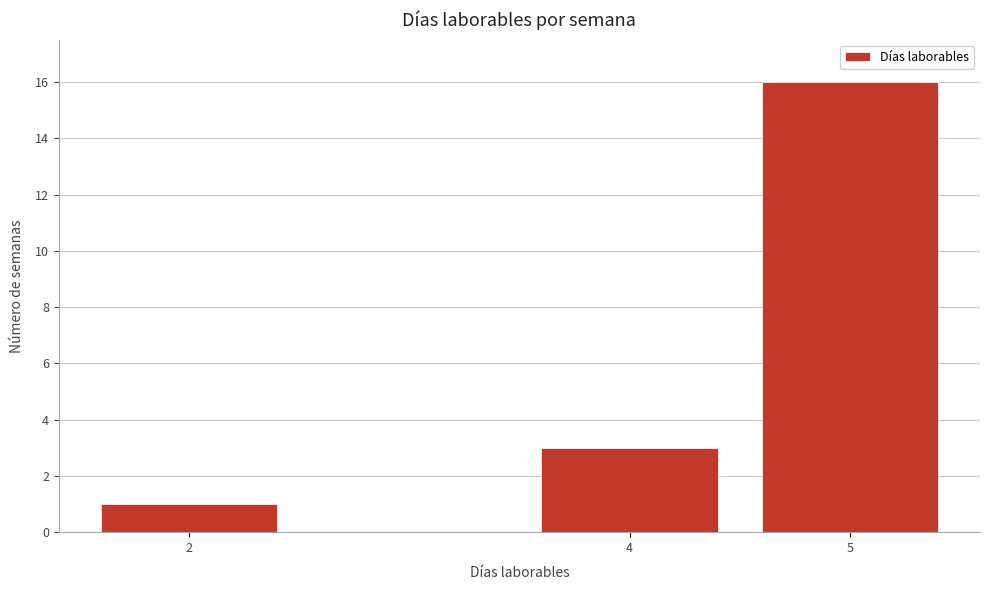

Reading left to right, extract all data points from this chart.

1	3	16